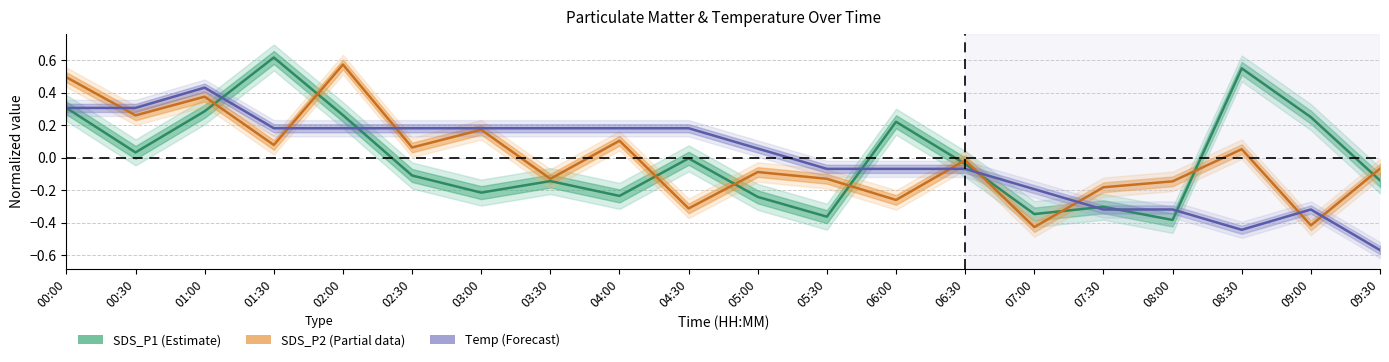

Which has a higher value, 03:30 or 00:30?

00:30